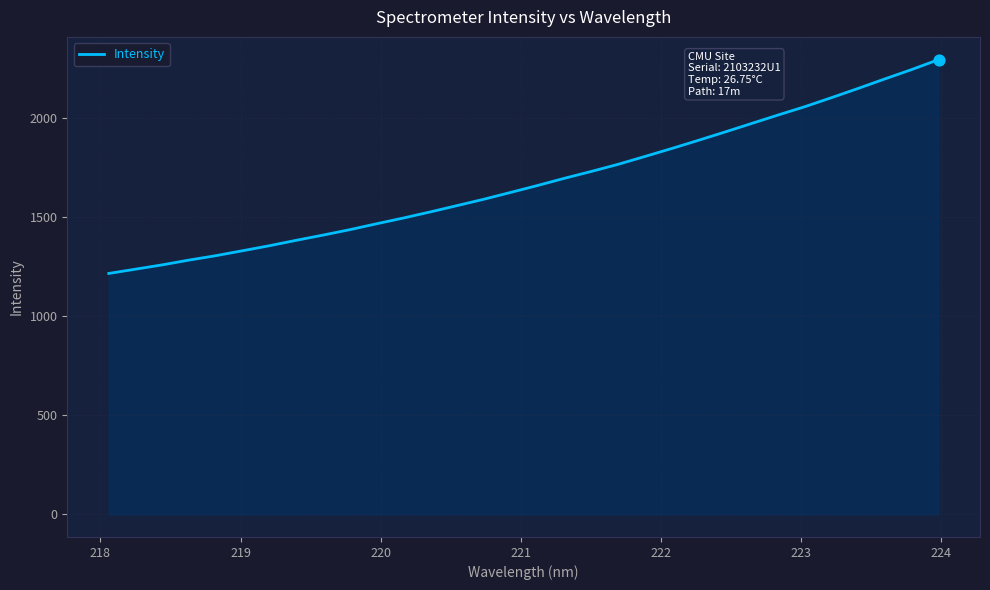

What is the difference between the maximum and minimum values?

1078.2